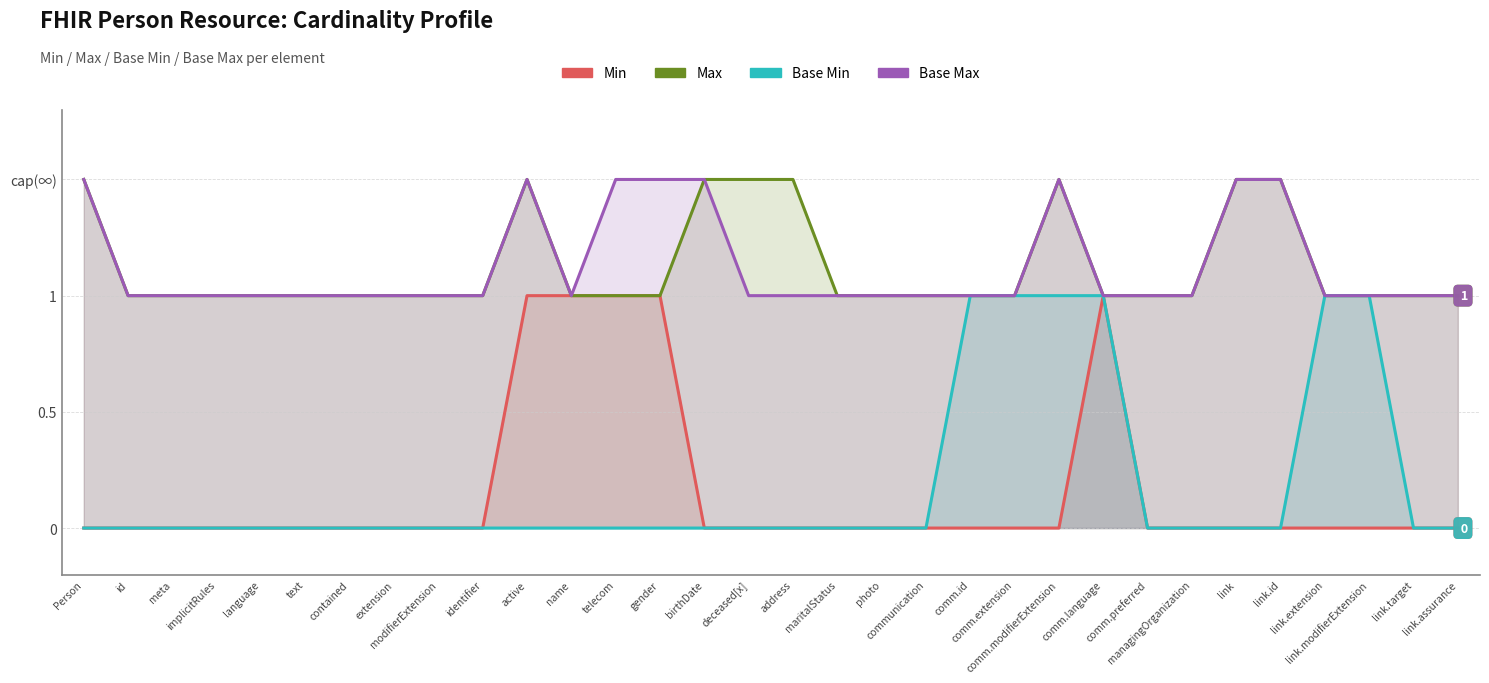

Is the value of Base Min at telecom greater than the value of Max at active?

No